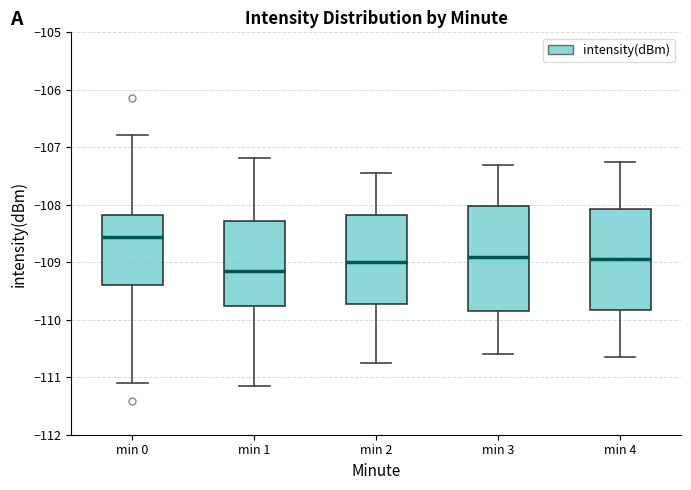

Where is the lower edge of the box for min 1 on the y-axis? The values are not printed on the chart, so give them approximately, as read against the axis.

-109.8